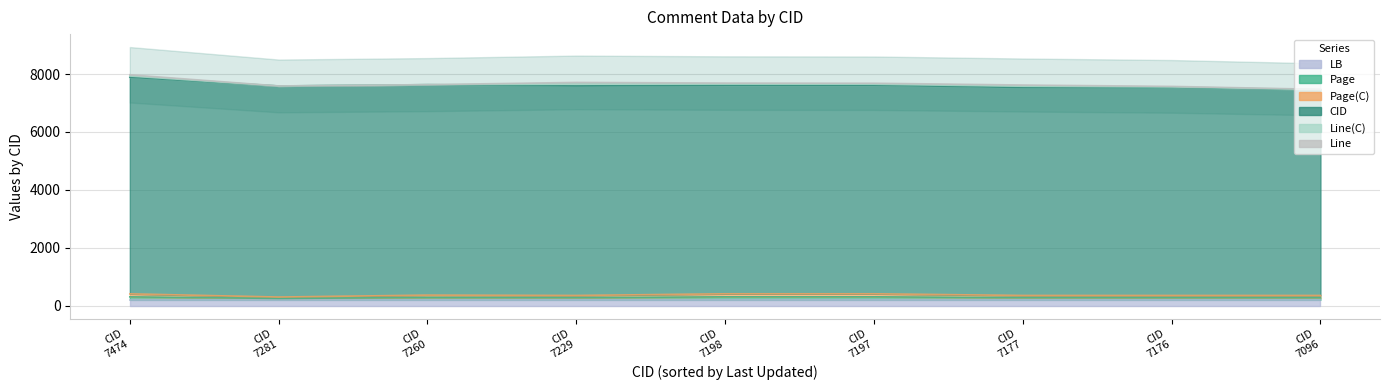

How many lines are shown in the chart?

6